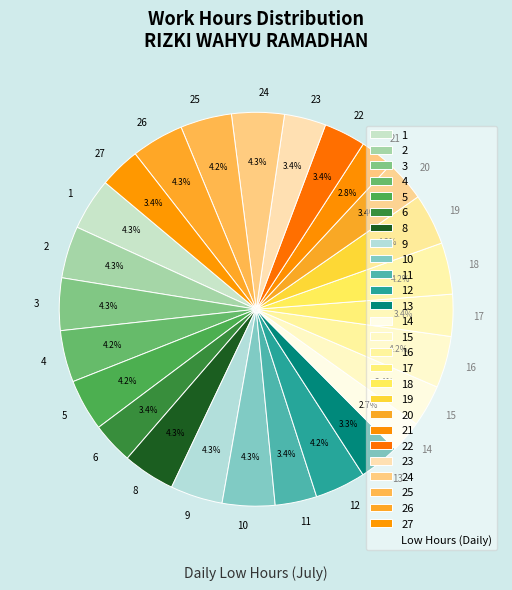

To the nearest percent, what is the difference between the largest and smallest slice percentages?

2%